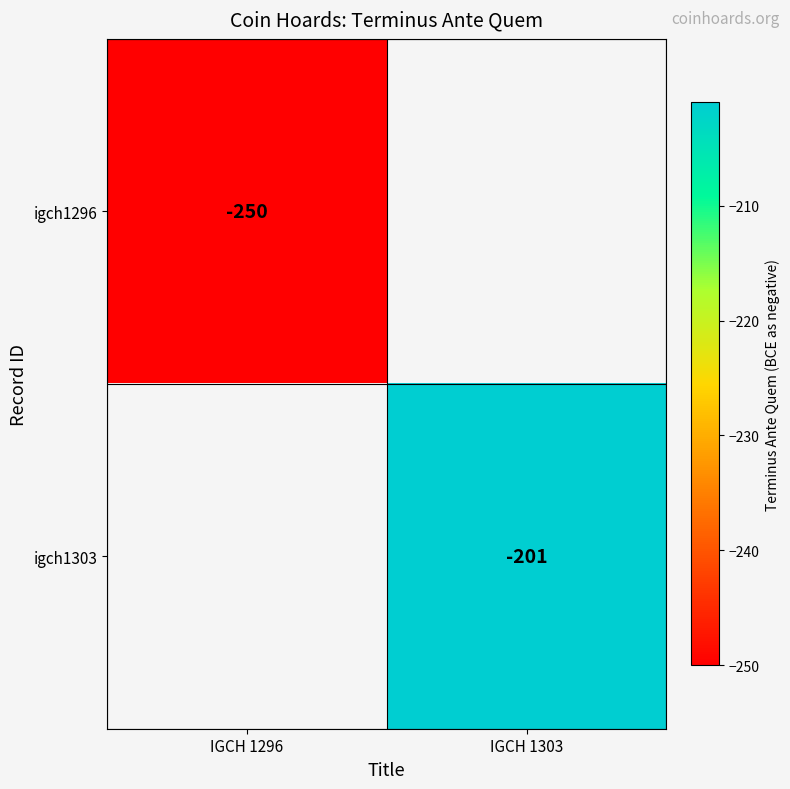

Is it true that igch1303 equals -139 at IGCH 1303?

False